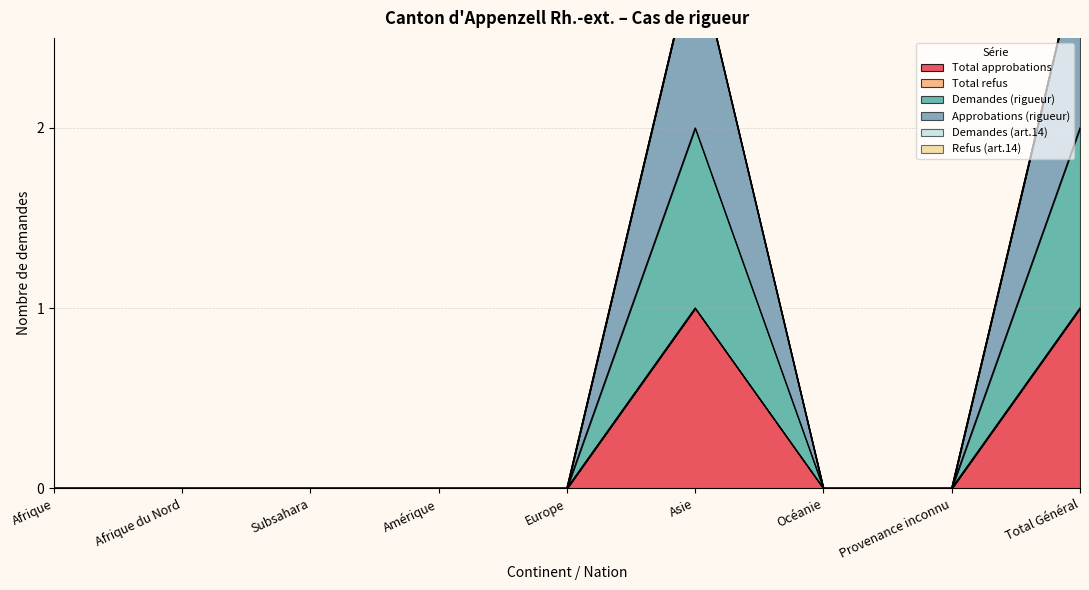

List the labels in order of Demandes (rigueur) value, largest first.

Asie, Total Général, Afrique, Afrique du Nord, Subsahara, Amérique, Europe, Océanie, Provenance inconnu